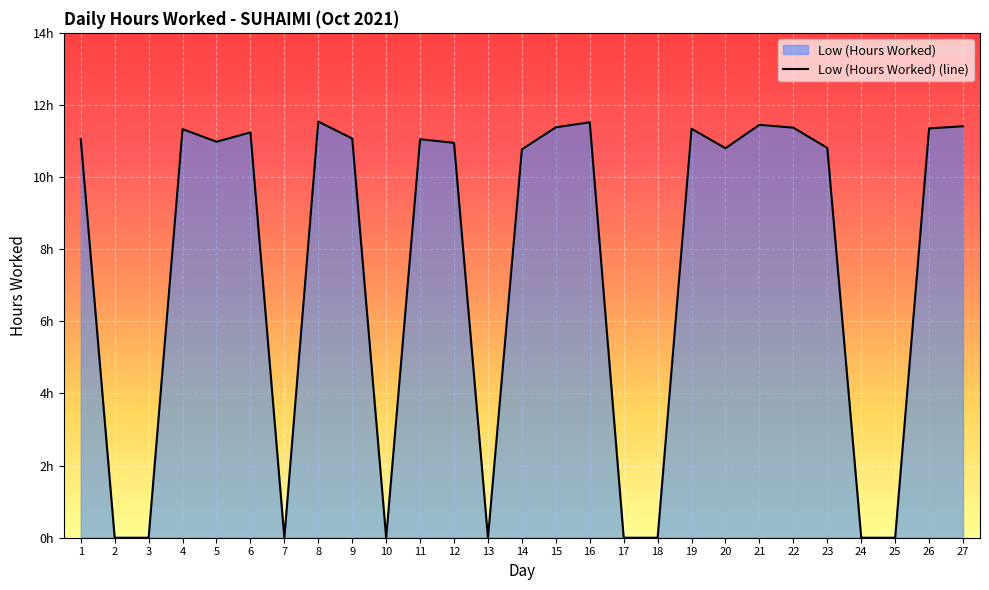

Is it true that the value at 5 is 7.1?

False